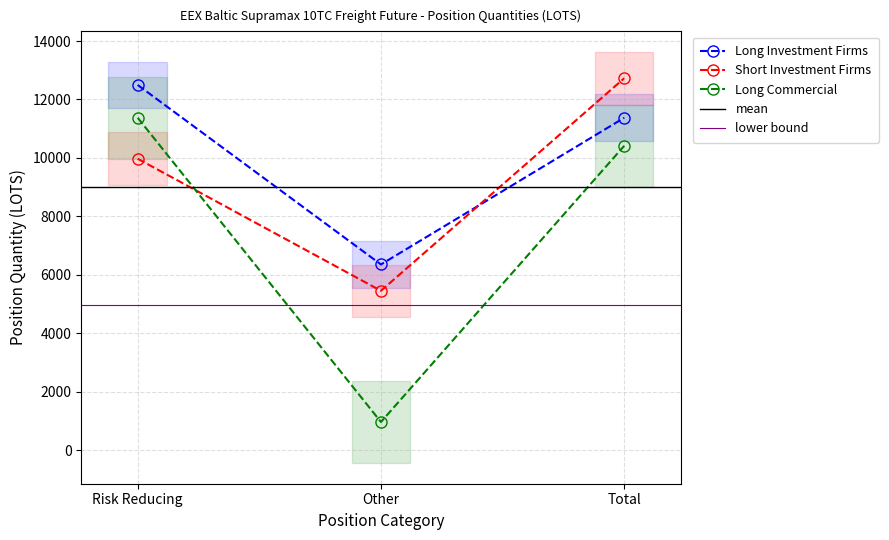

Does the chart display data point markers on the line(s)?

Yes